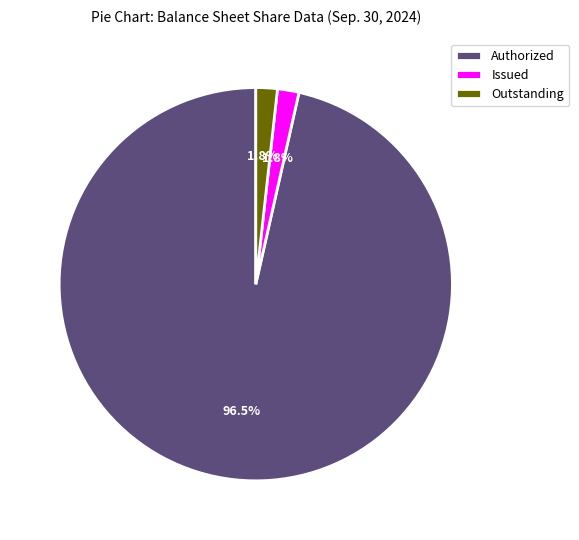

How many segments does this pie chart have?

3